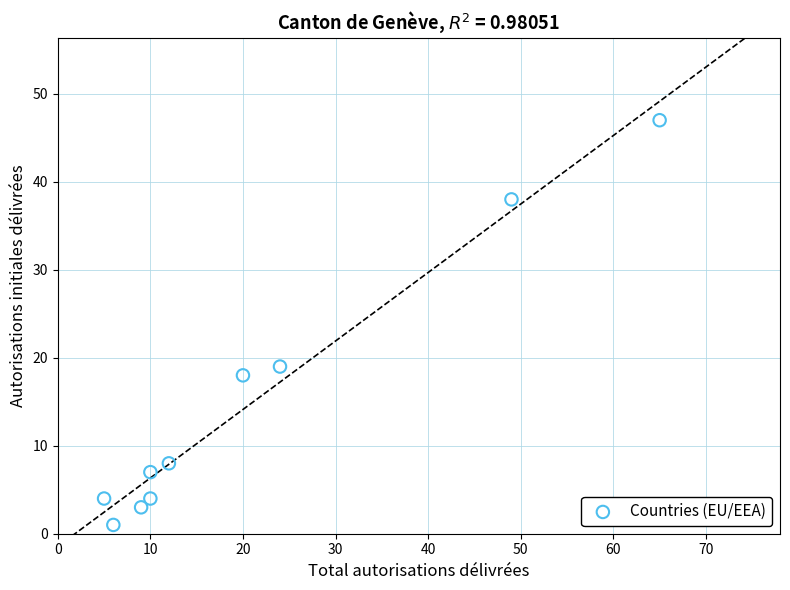

What Y value in the scatter plot is closest to 24?

19